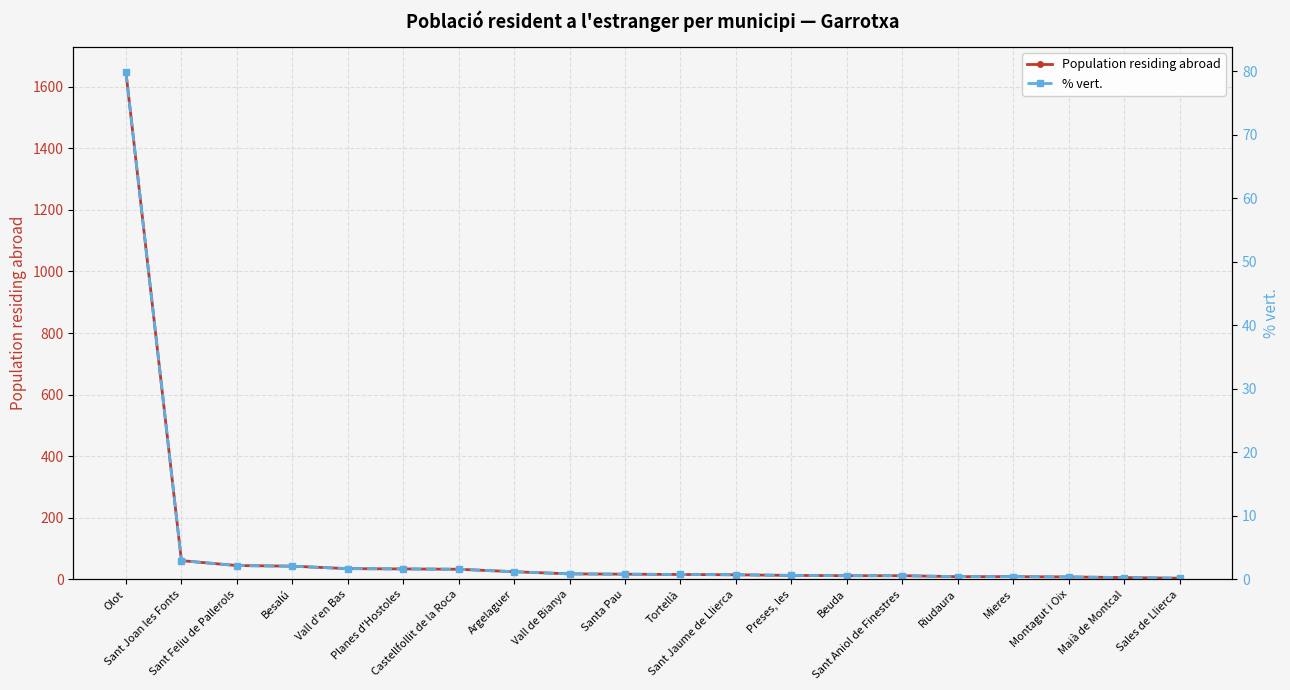

How many values in the Population residing abroad series exceed 17?

9